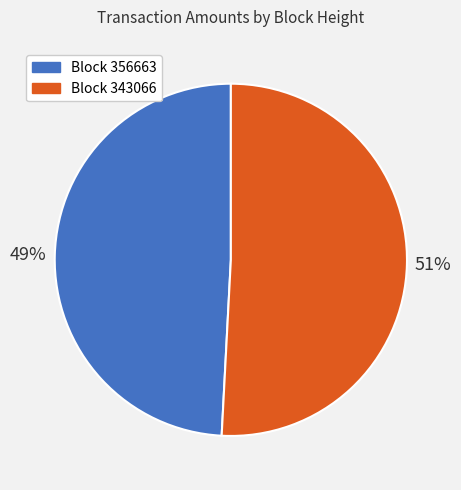

Rank the categories by value from highest to lowest.

Block 343066, Block 356663